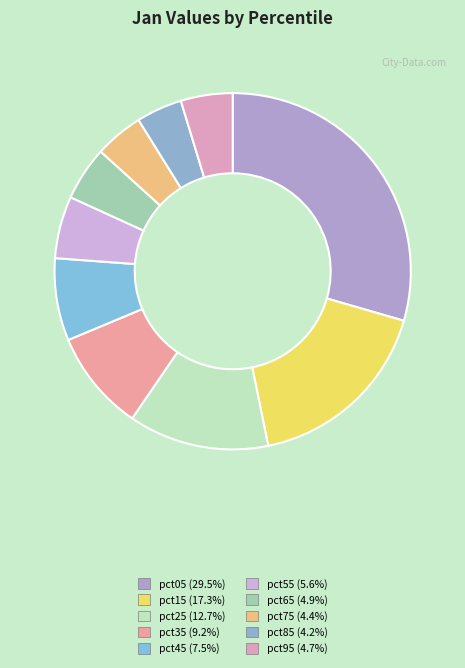

Rank the categories by value from highest to lowest.

pct05, pct15, pct25, pct35, pct45, pct55, pct65, pct95, pct75, pct85